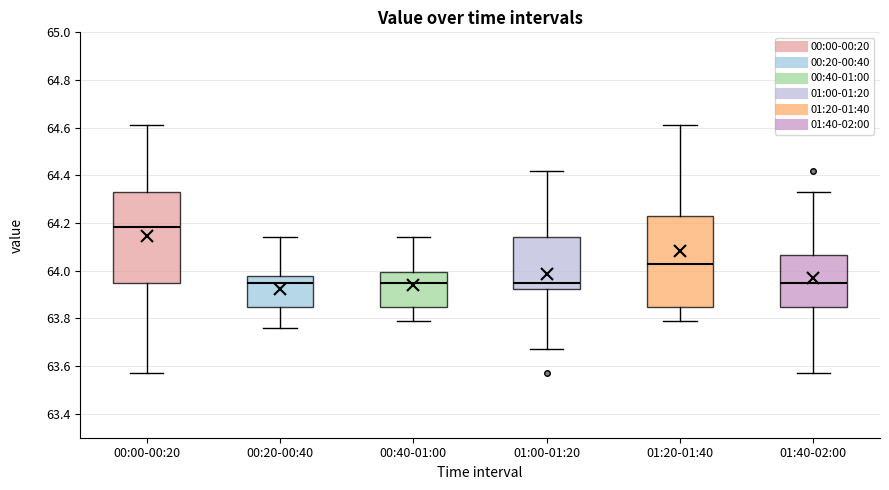

Reading left to right, read every box against the y-axis: the position of its median line, the range the box covers, and the ends of its whiskers. The values are not printed on the chart, so give them approximately, as read against the axis.

00:00-00:20: median 64.18, box 63.96 to 64.34, whiskers 63.58 to 64.62
00:20-00:40: median 63.96, box 63.86 to 63.98, whiskers 63.76 to 64.14
00:40-01:00: median 63.96, box 63.86 to 64.00, whiskers 63.80 to 64.14
01:00-01:20: median 63.96, box 63.92 to 64.14, whiskers 63.68 to 64.42
01:20-01:40: median 64.04, box 63.86 to 64.24, whiskers 63.80 to 64.62
01:40-02:00: median 63.96, box 63.86 to 64.06, whiskers 63.58 to 64.34